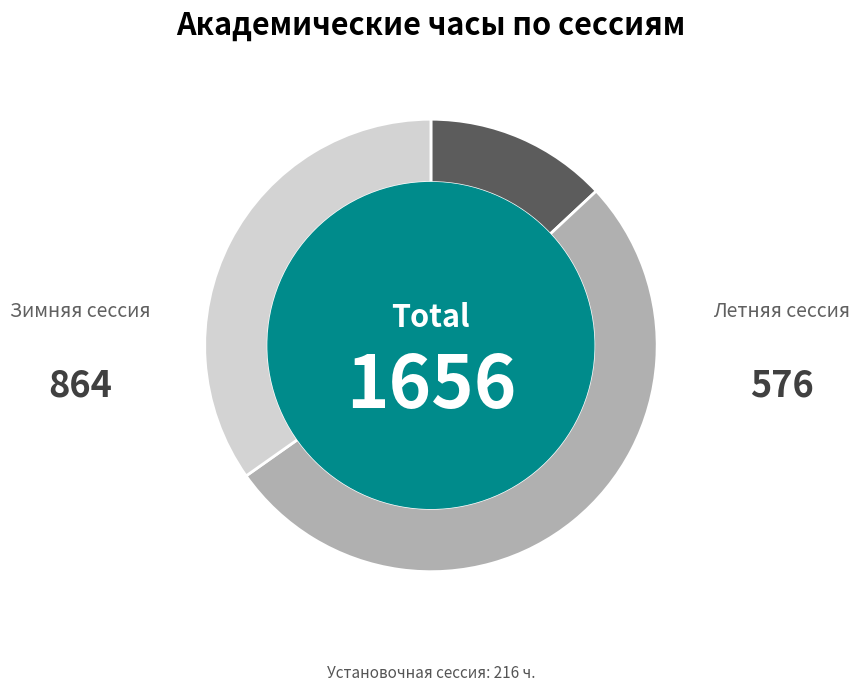

Does any single category account for the majority?

Yes